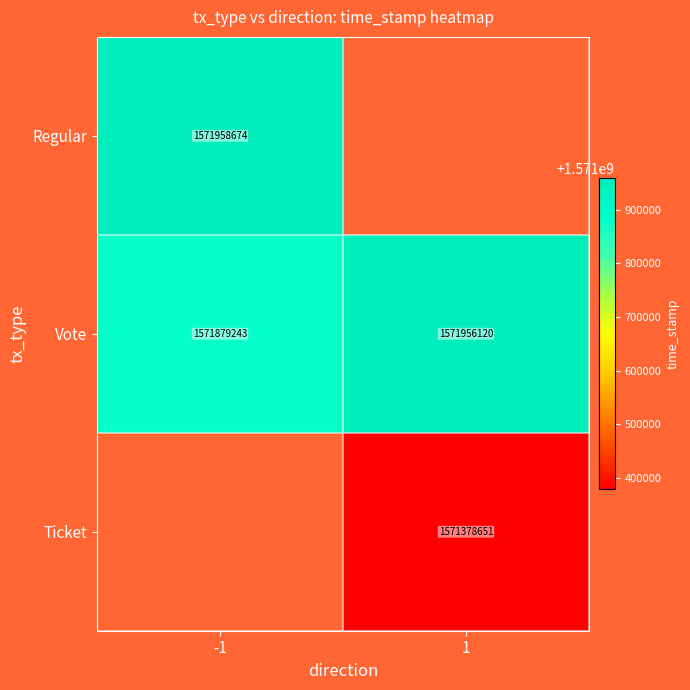

Is the value of Ticket at 1 greater than the value of Regular at -1?

No